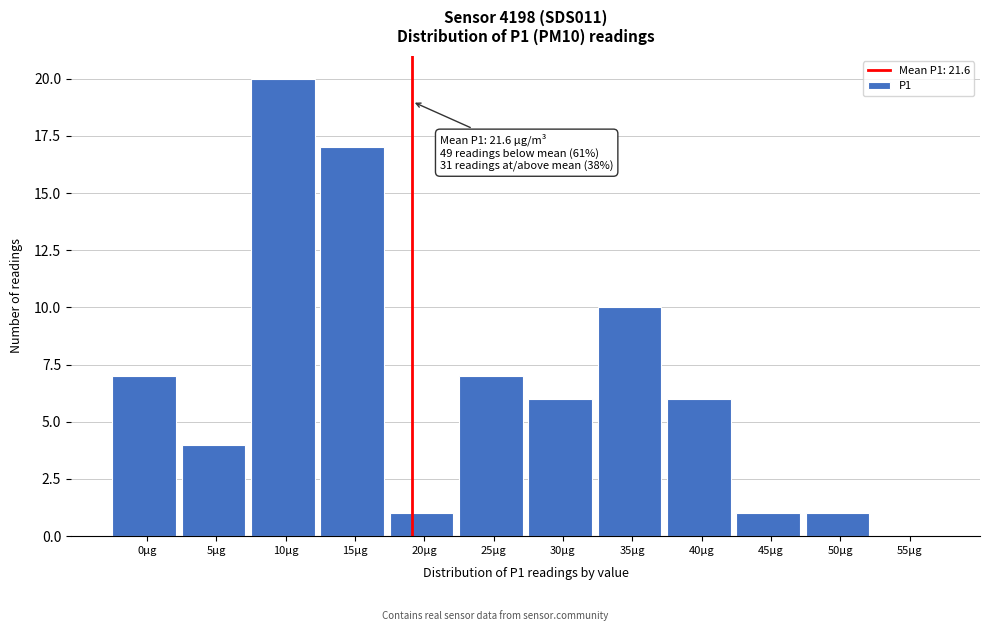

Reading left to right, list all the values displayed in this chart.

0µg=7	5µg=4	10µg=20	15µg=17	20µg=1	25µg=7	30µg=6	35µg=10	40µg=6	45µg=1	50µg=1	55µg=0